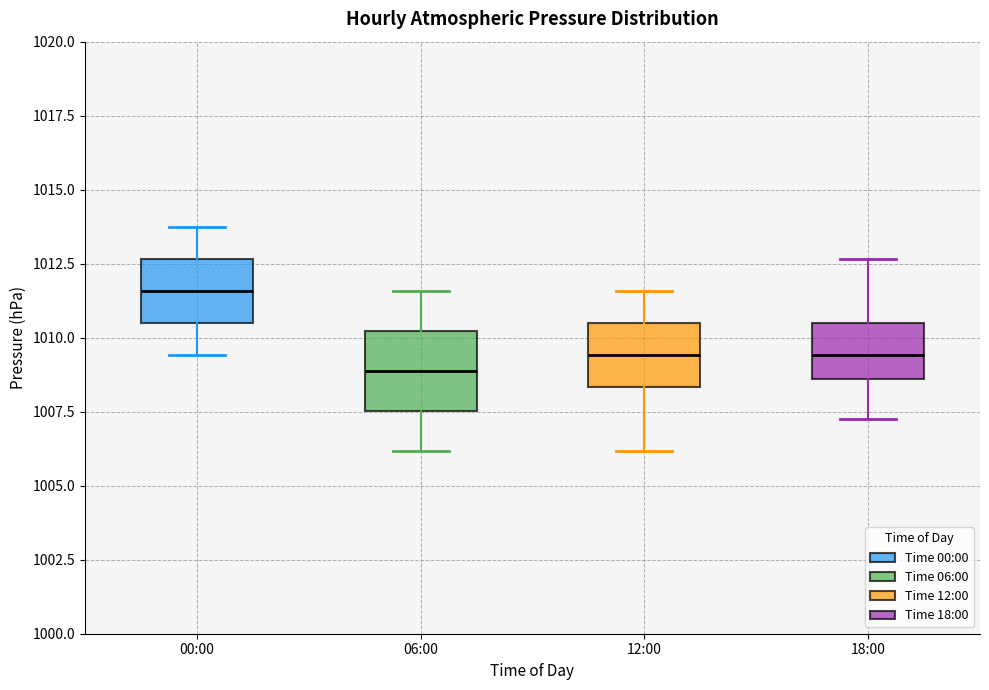

Where does the median line of the box for 00:00 sit on the y-axis? The values are not printed on the chart, so give them approximately, as read against the axis.

1011.5